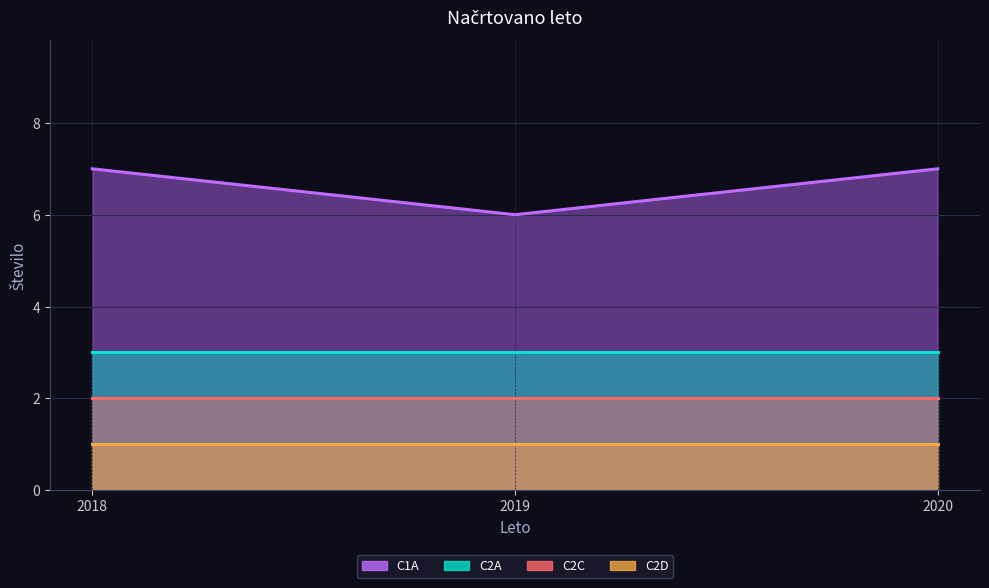

Is it true that C2A equals 2 at 2020?

False